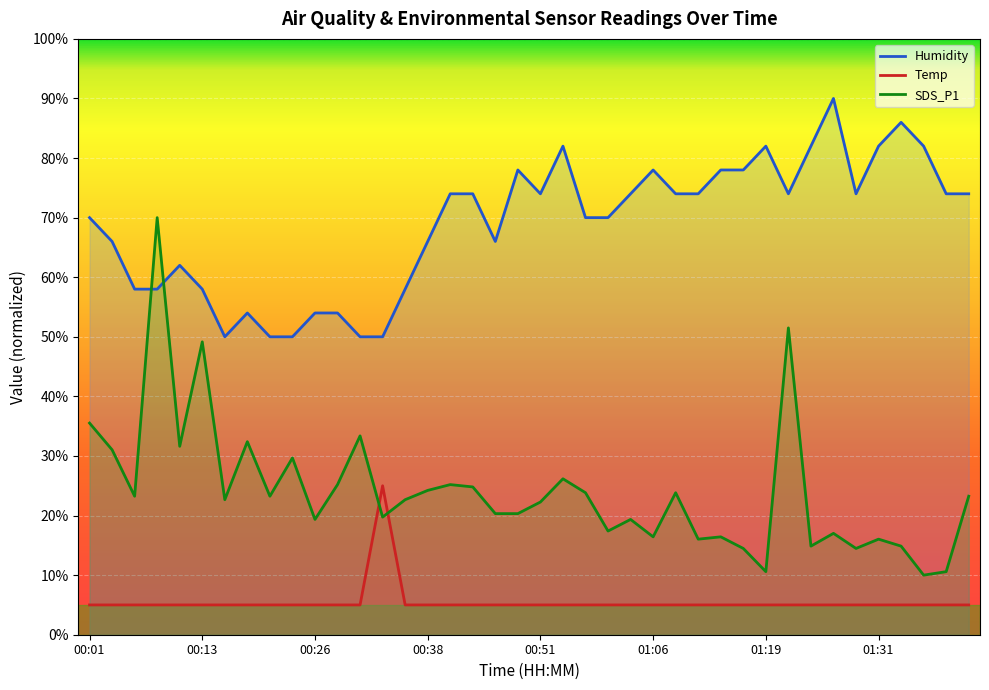

Which series has the widest spread of values?

SDS_P1